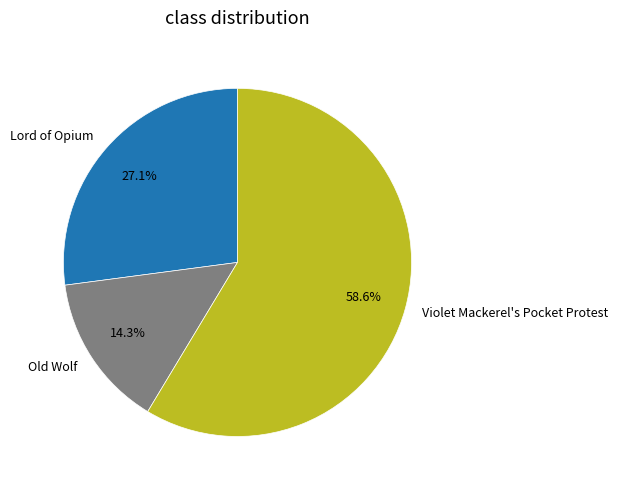

What is the smallest slice in the pie chart?

Old Wolf